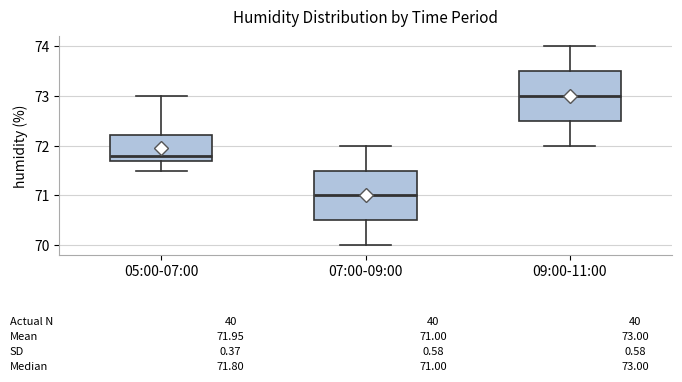

Which box's median line is the lowest?

07:00-09:00